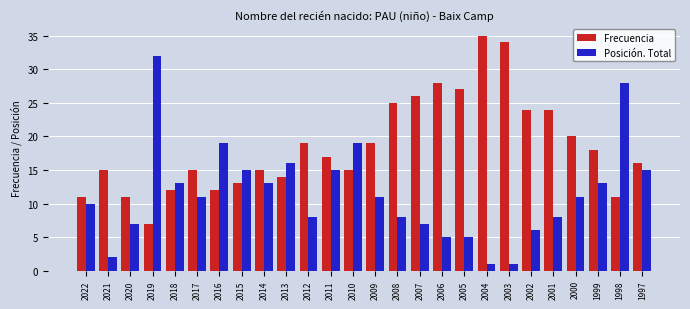

What are all the series names shown in the legend?

Frecuencia, Posición. Total